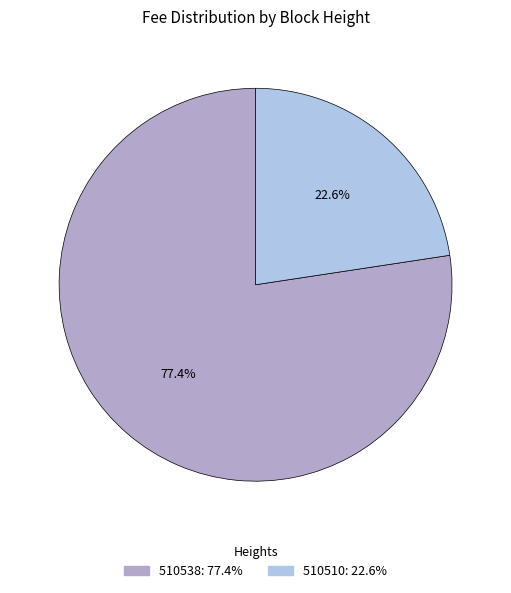

To the nearest percent, what percentage of the pie is 510510?

23%